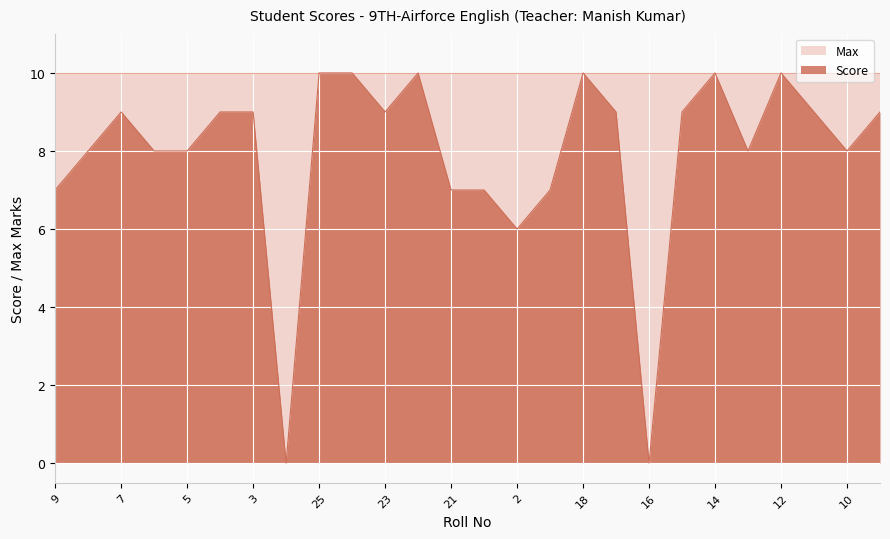

What is the maximum value for Max?

10